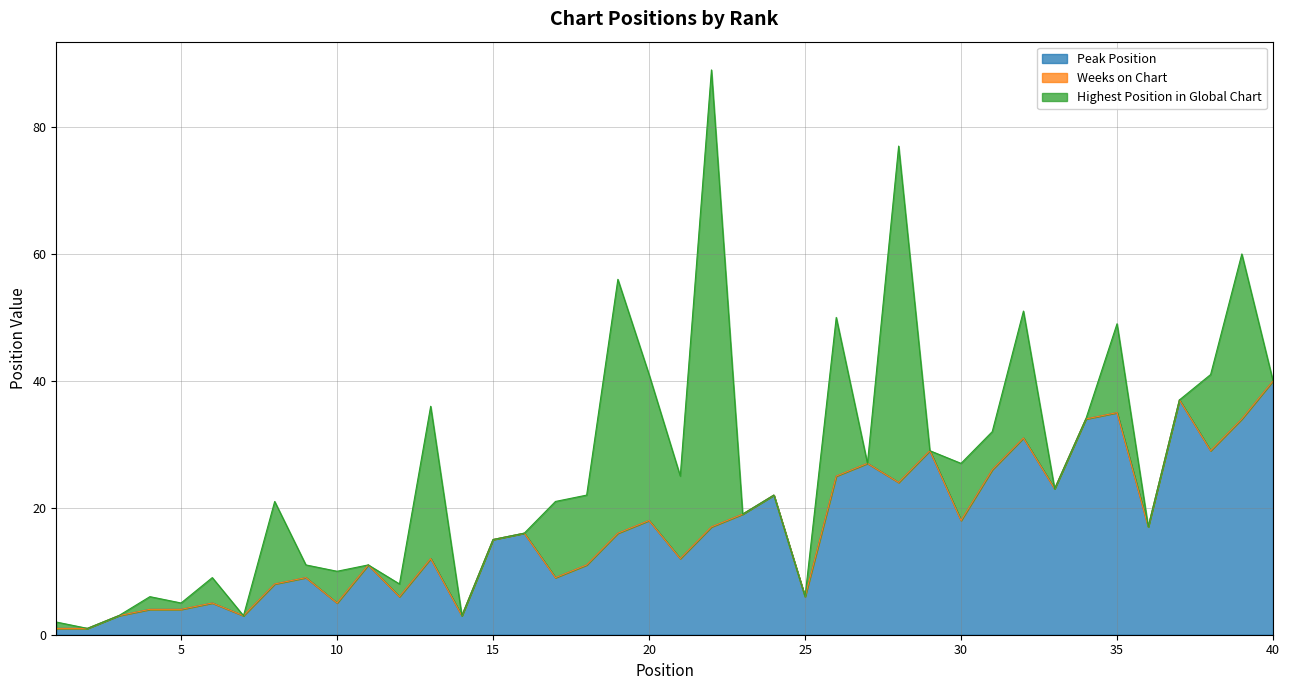

Is the value of Peak Position at 25 greater than the value of Highest Position in Global Chart at 39?

No